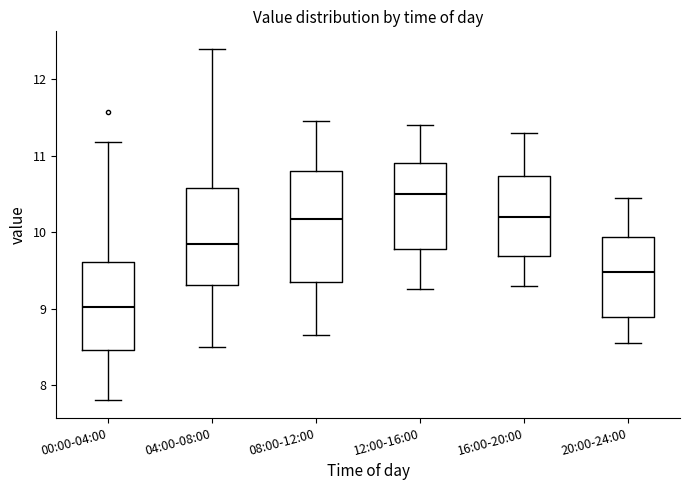

Where is the lower edge of the box for 20:00-24:00 on the y-axis? The values are not printed on the chart, so give them approximately, as read against the axis.

8.9